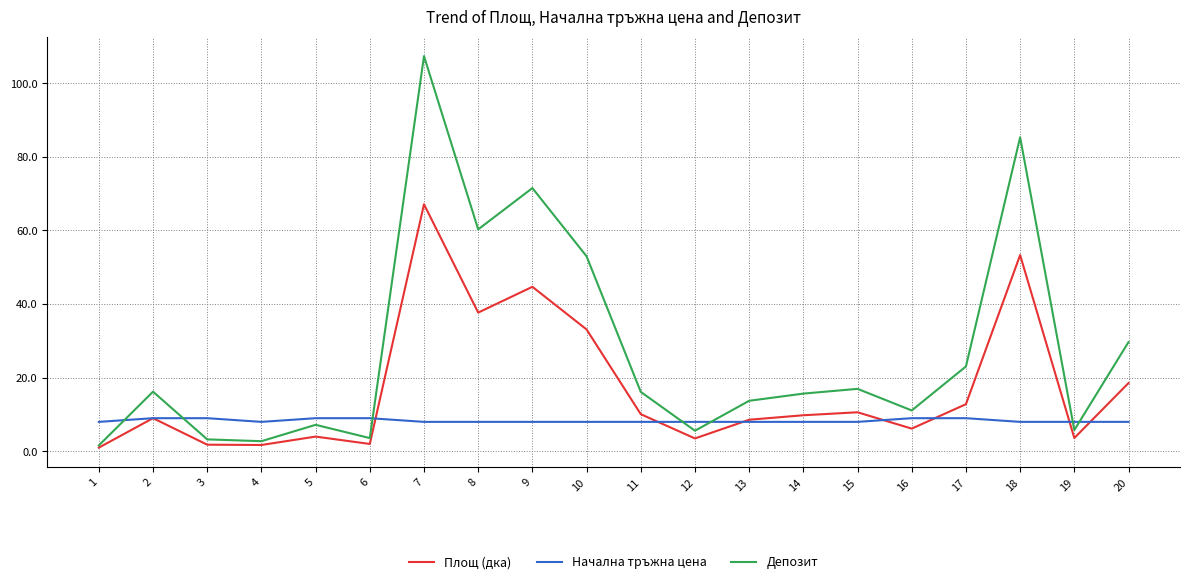

Which series has the widest spread of values?

Депозит